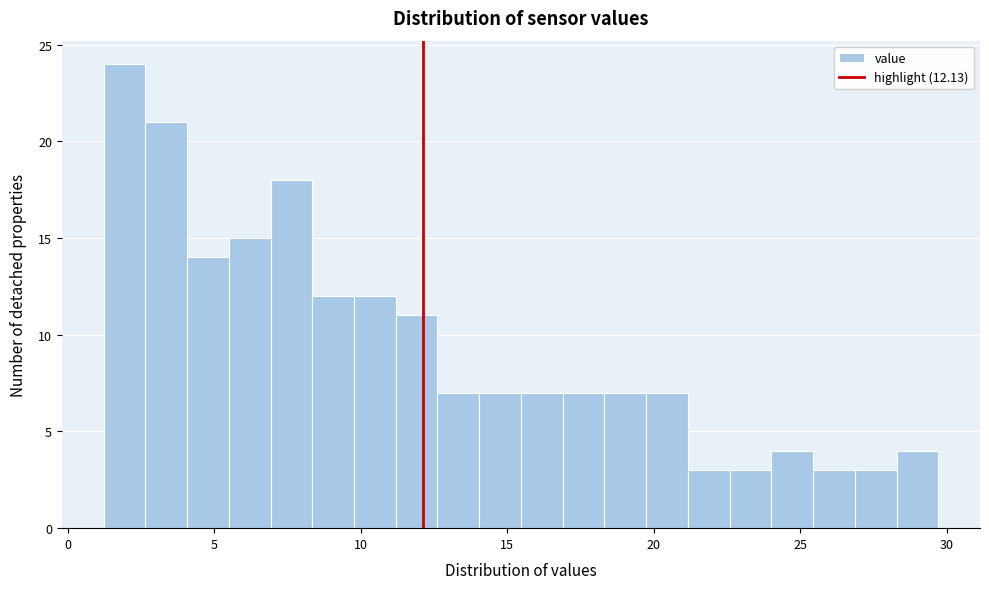

Around what value on the x-axis is the tallest bar? Give the approximate position of its centre, as read against the axis.

2.0